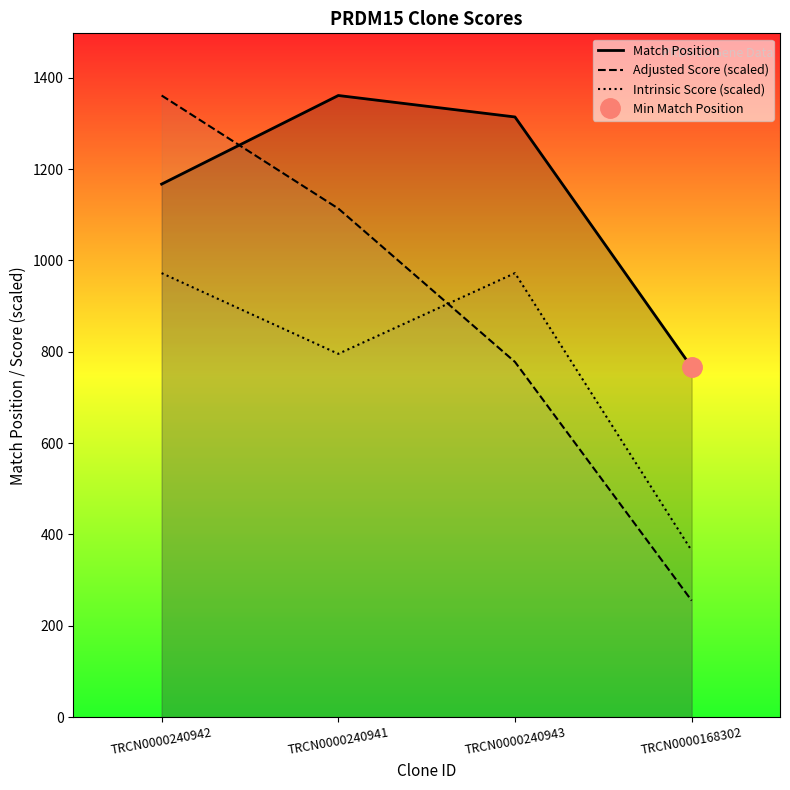

What is the label of the 2nd point from the left?

TRCN0000240941